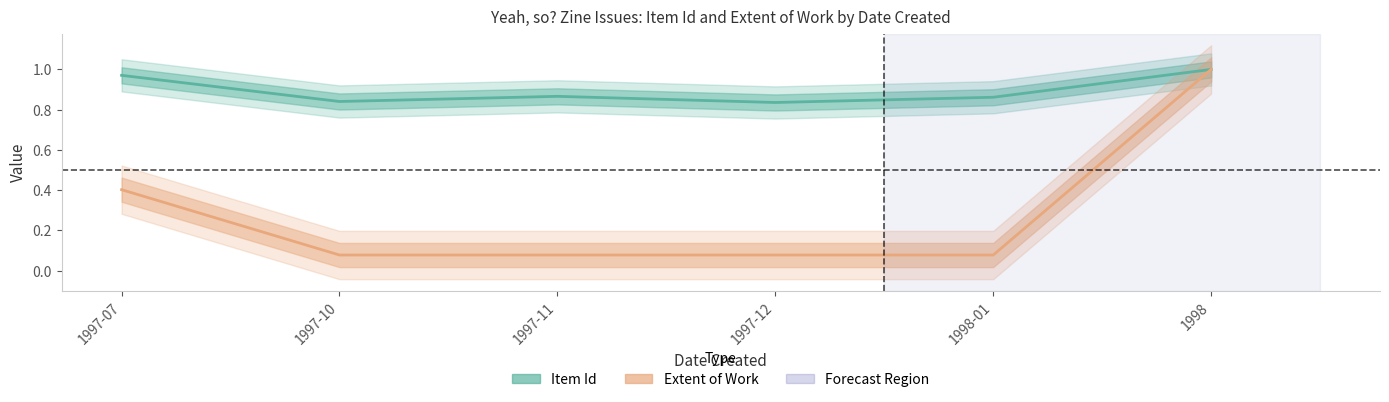

At which category is the sum across all series the highest?

1998